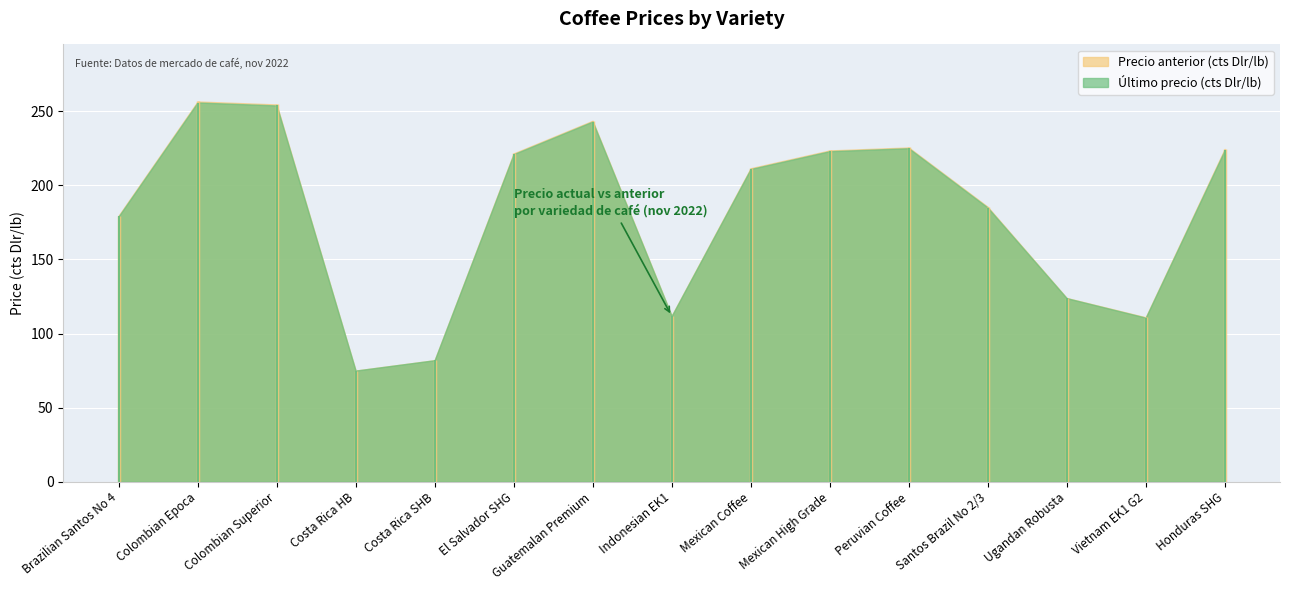

True or false: Precio anterior (cts Dlr/lb) and Último precio (cts Dlr/lb) cross at least once.

False